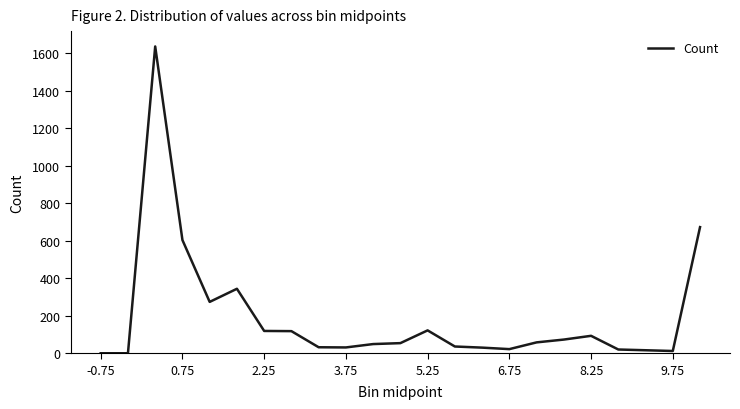

What is the difference between the maximum and minimum values?

1637